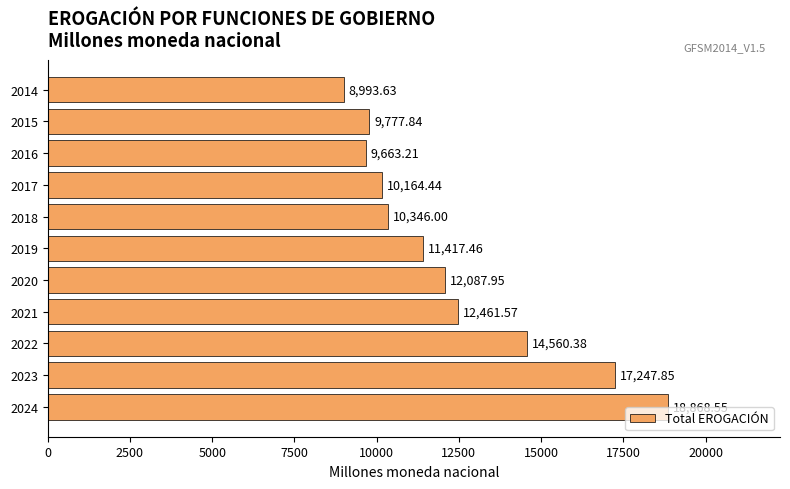

Count the number of data series in this chart.

1